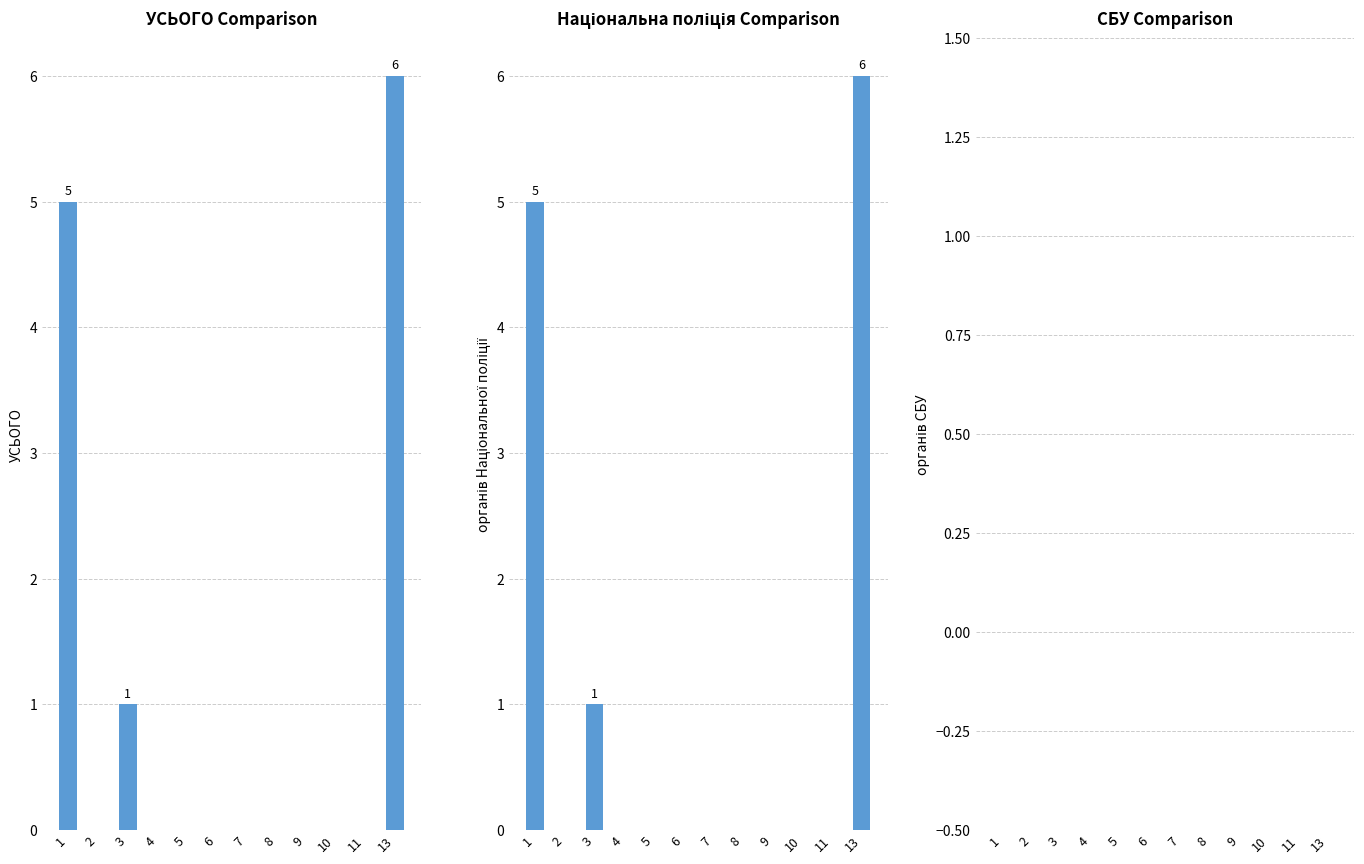

Count the number of data series in this chart.

3